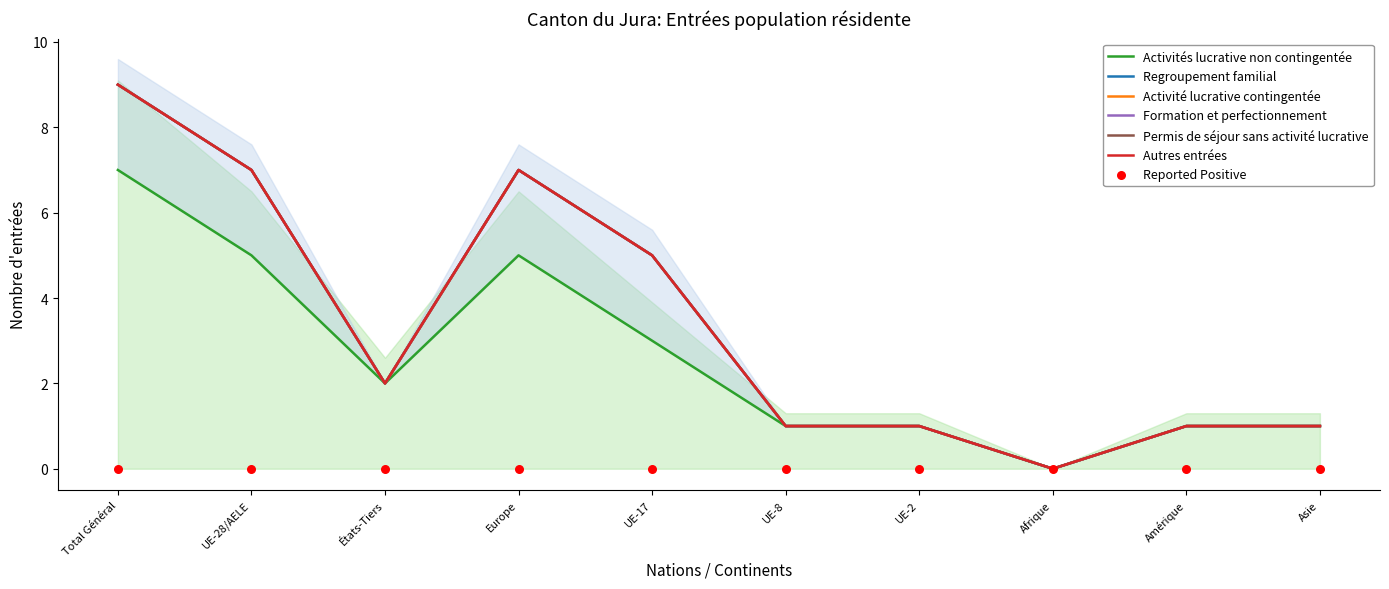

What are all the series names shown in the legend?

Activités lucrative non contingentée, Regroupement familial, Activité lucrative contingentée, Formation et perfectionnement, Permis de séjour sans activité lucrative, Autres entrées